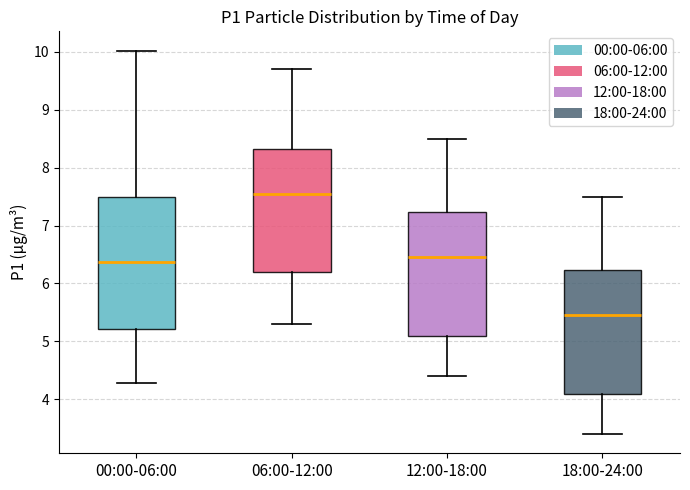

Which box is the tallest, from its lower edge to its upper edge?

00:00-06:00